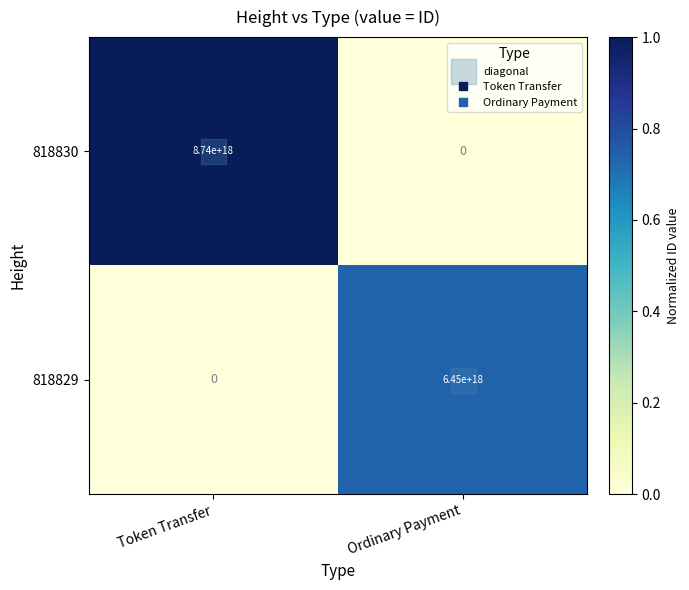

List the series in order of their overall mean, highest first.

818830, 818829